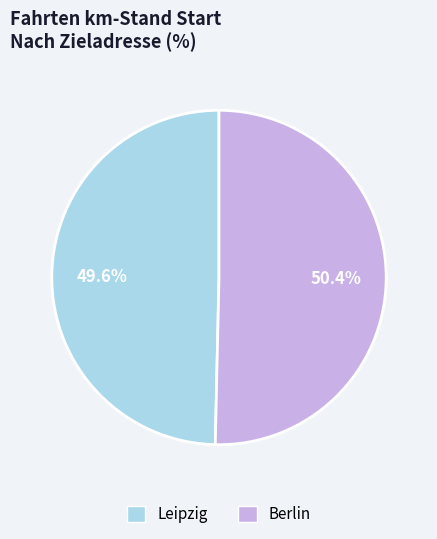

What is the total percentage of Berlin and Leipzig?

100.0%